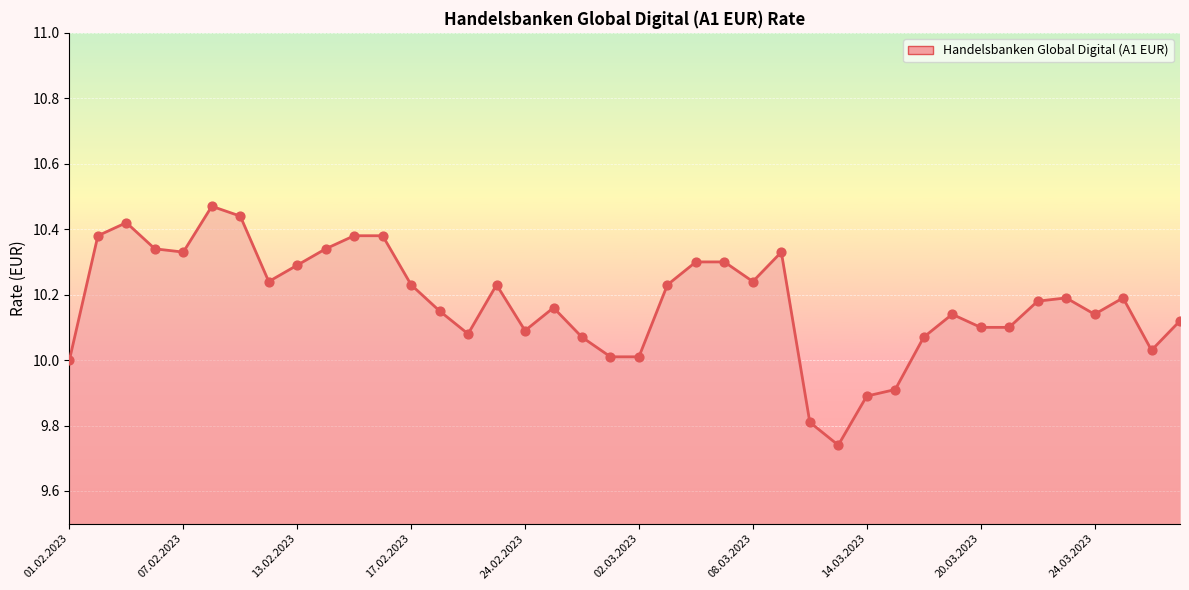

What is the difference between the maximum and minimum values?

0.7